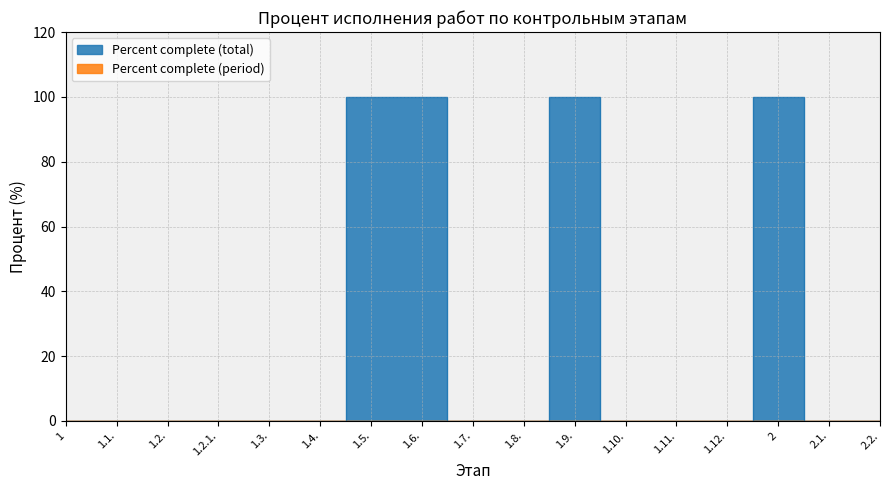

List the labels in order of value, largest first.

1.5., 1.6., 1.9., 2, 1, 1.1., 1.2., 1.2.1., 1.3., 1.4., 1.7., 1.8., 1.10., 1.11., 1.12., 2.1., 2.2.